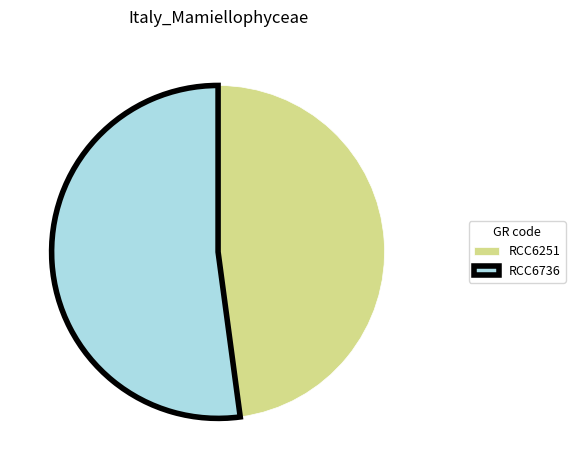

Is there a majority slice in this chart?

Yes